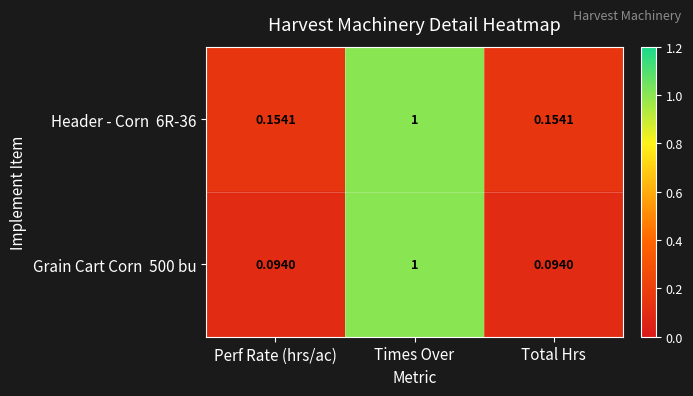

Which category has the highest value across all series?

Times Over